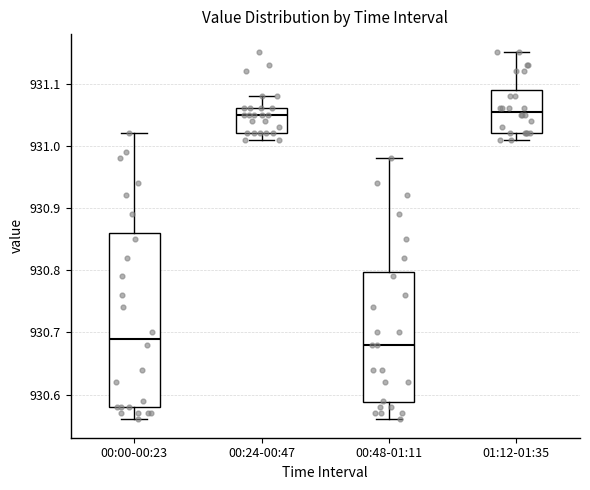

Reading left to right, transcribe this box plot: for each box, give where its median line is, the range the box spans, and where its two whiskers end, as read against the y-axis. The values are not printed on the chart, so give them approximately, as read against the axis.

00:00-00:23: median 930.69, box 930.58 to 930.86, whiskers 930.56 to 931.02
00:24-00:47: median 931.05, box 931.02 to 931.06, whiskers 931.01 to 931.08
00:48-01:11: median 930.68, box 930.59 to 930.80, whiskers 930.56 to 930.98
01:12-01:35: median 931.06, box 931.02 to 931.09, whiskers 931.01 to 931.15